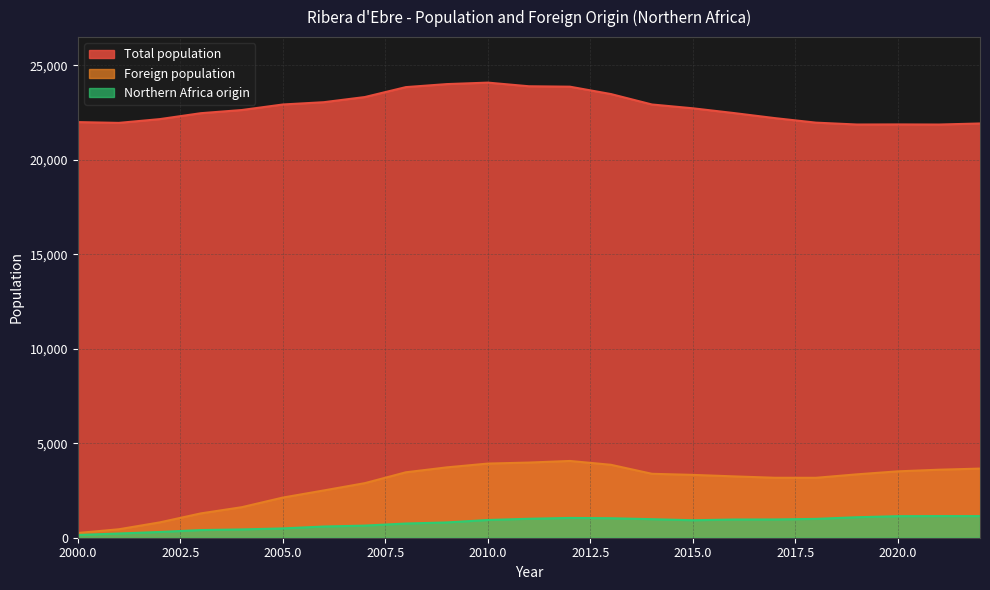

What is the value of the Foreign population point at the 20th from the left?

3354